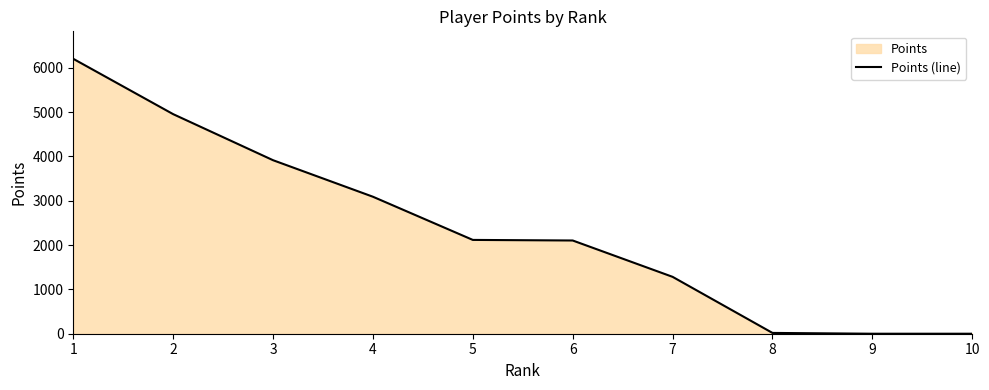

What is the sum of all values?

23678